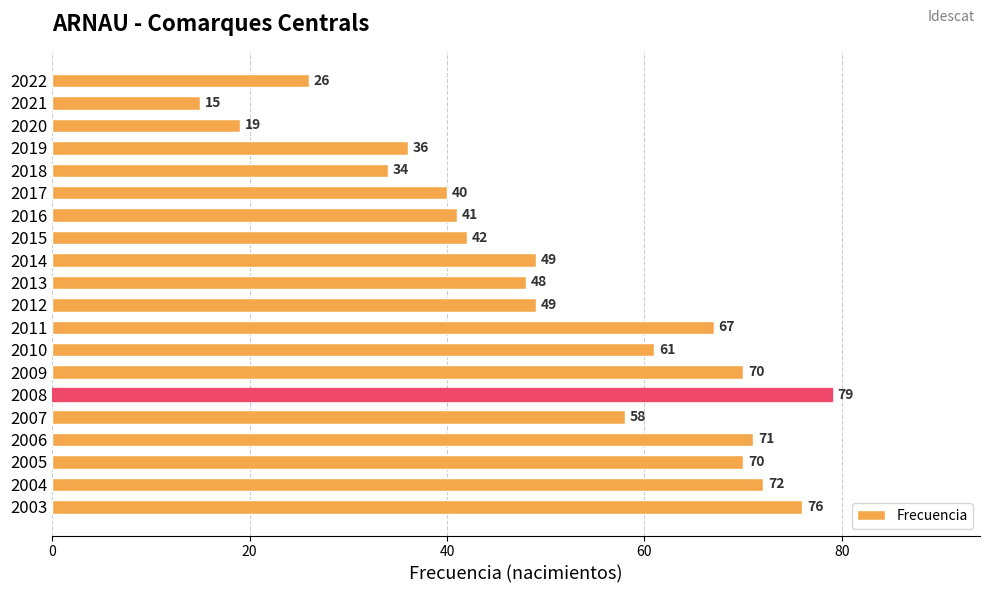

Which category has the highest value across all series?

2008